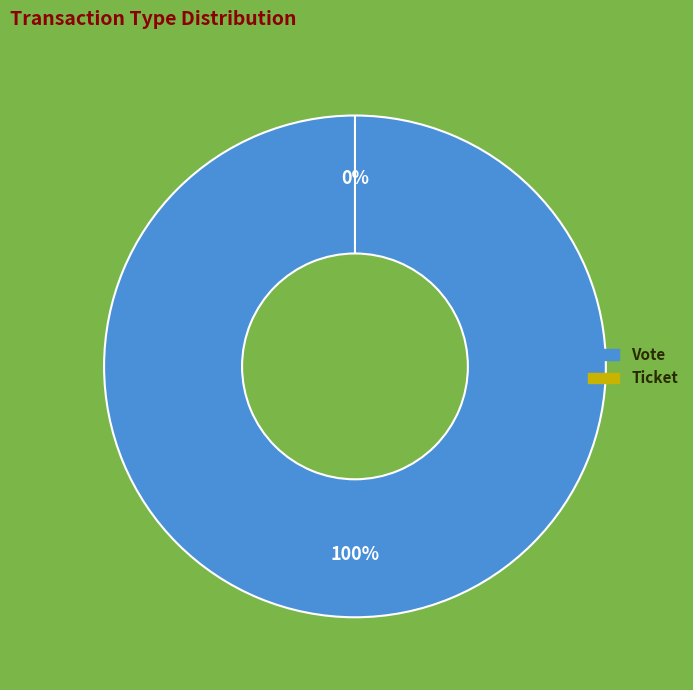

How many segments does this pie chart have?

2